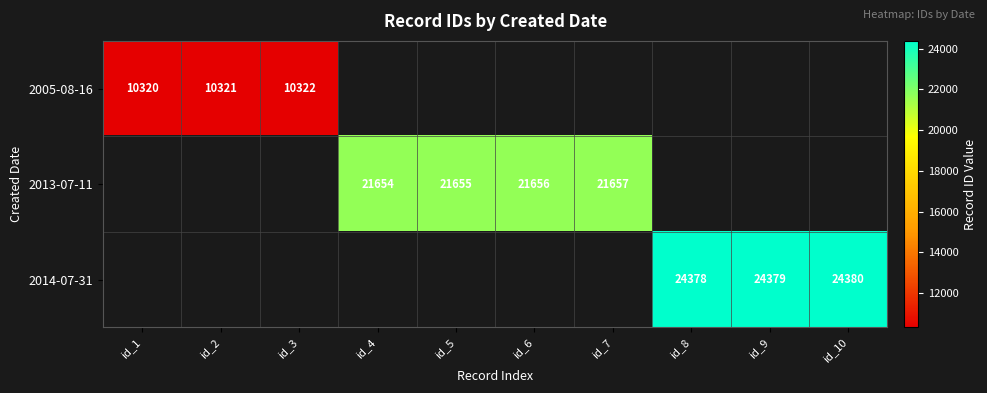

Which category has the highest value across all series?

id_10